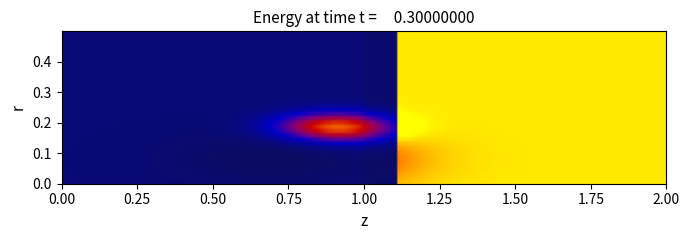

Reading left to right, transcribe all the data shown in this chart.

0001: 14.1	2.1	3.7	0.5	3.5	0.5	3.1	0.5	2.6	0.4	1.1	0.2
0002: 14.9	2.1	3.0	0.4	3.5	0.5	4.0	0.6	3.6	0.6	0.9	0.0
0003: 0.0	0.0	0.0	0.0	0.0	0.0	0.0	0.0	0.0	0.0	0.0	0.0
0004: 0.0	0.0	0.0	0.0	0.0	0.0	0.0	0.0	0.0	0.0	0.0	0.0
0005: 0.0	0.0	0.0	0.0	0.0	0.0	0.0	0.0	0.0	0.0	0.0	0.0
0006: 0.0	0.0	0.0	0.0	0.0	0.0	0.0	0.0	0.0	0.0	0.0	0.0